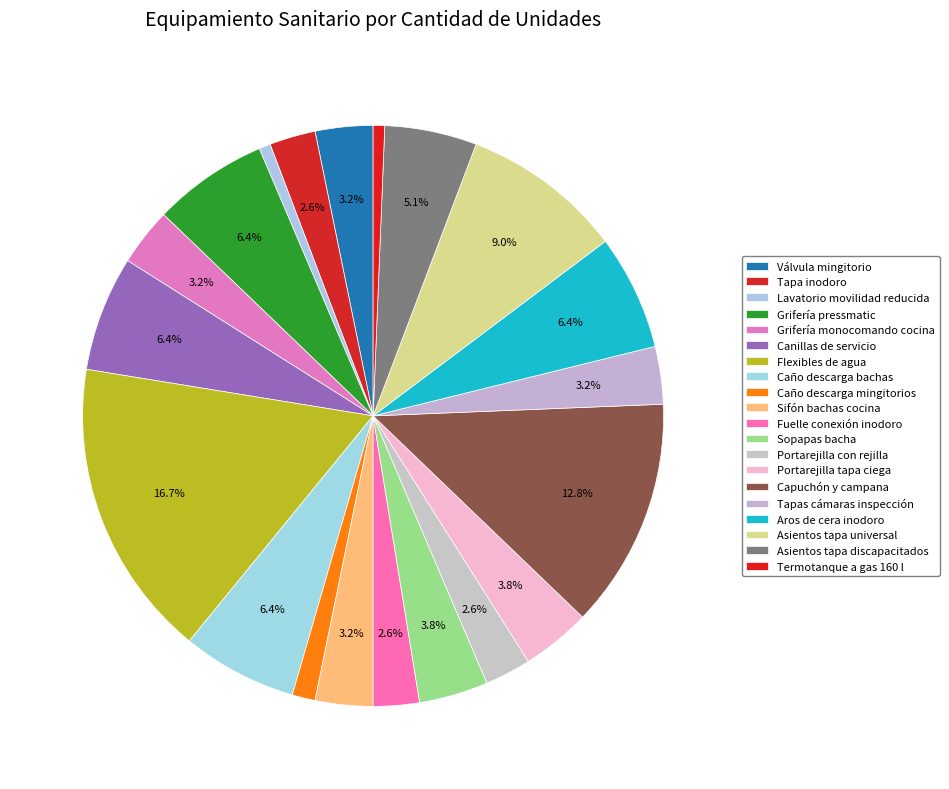

Rank the categories by value from lowest to highest.

Lavatorio movilidad reducida, Termotanque a gas 160 l, Caño descarga mingitorios, Tapa inodoro, Fuelle conexión inodoro, Portarejilla con rejilla, Válvula mingitorio, Grifería monocomando cocina, Sifón bachas cocina, Tapas cámaras inspección, Sopapas bacha, Portarejilla tapa ciega, Asientos tapa discapacitados, Grifería pressmatic, Canillas de servicio, Caño descarga bachas, Aros de cera inodoro, Asientos tapa universal, Capuchón y campana, Flexibles de agua